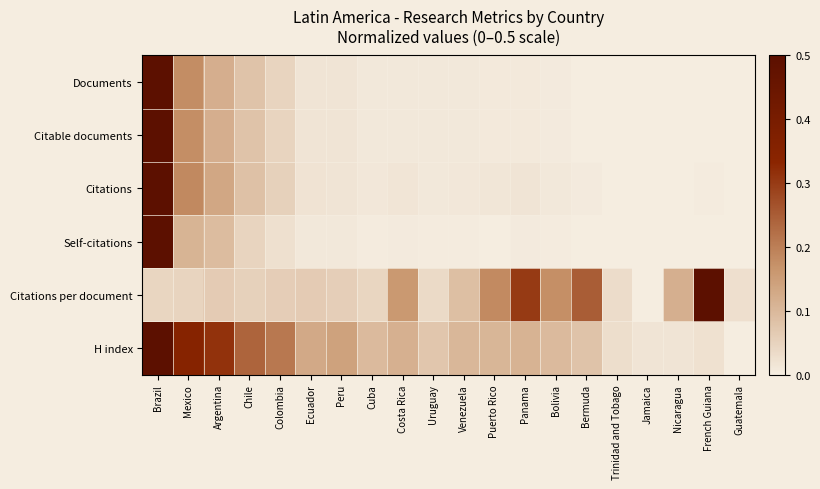

At which category is the sum across all series the highest?

Brazil